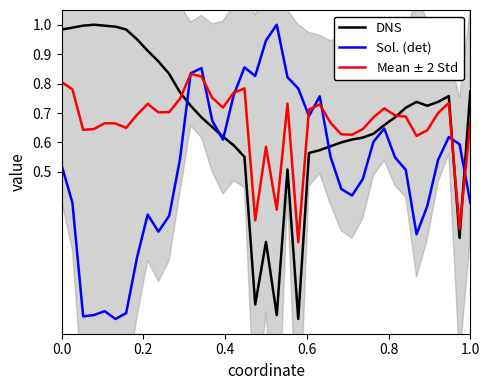

At how many categories does at least one series exceed 0?

39